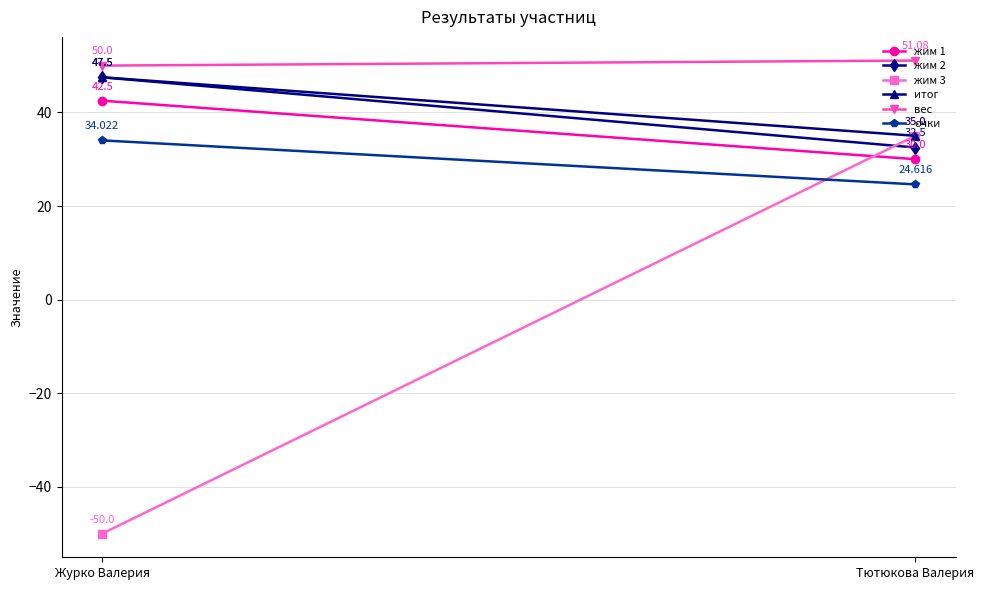

What are all the series names shown in the legend?

жим 1, жим 2, жим 3, итог, вес, очки